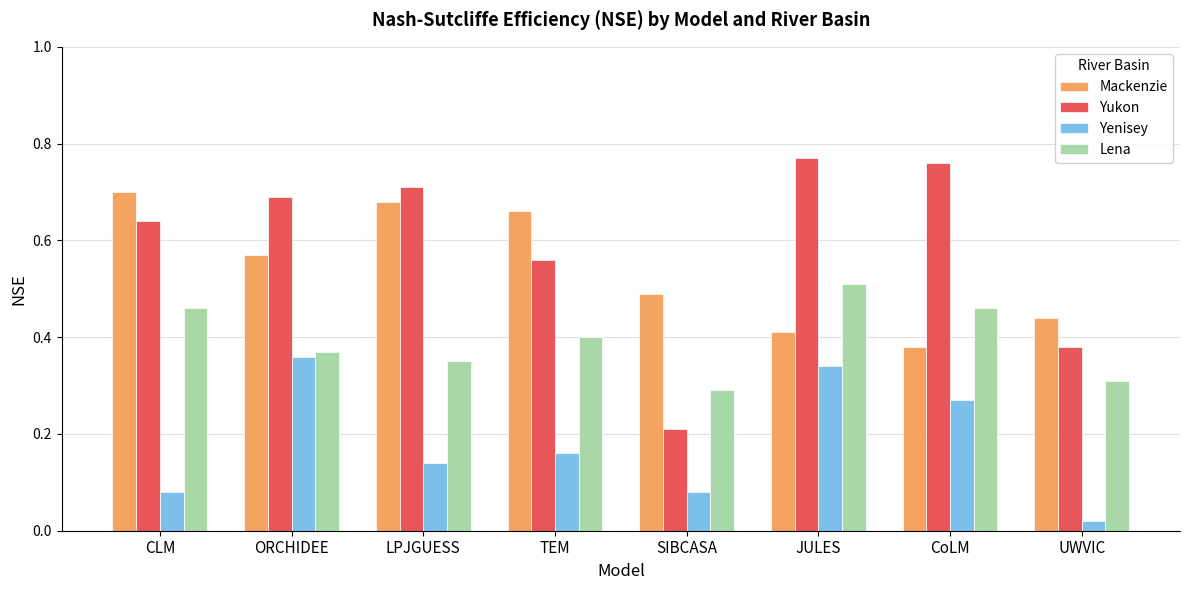

What is the total value across all series at JULES?

2.0